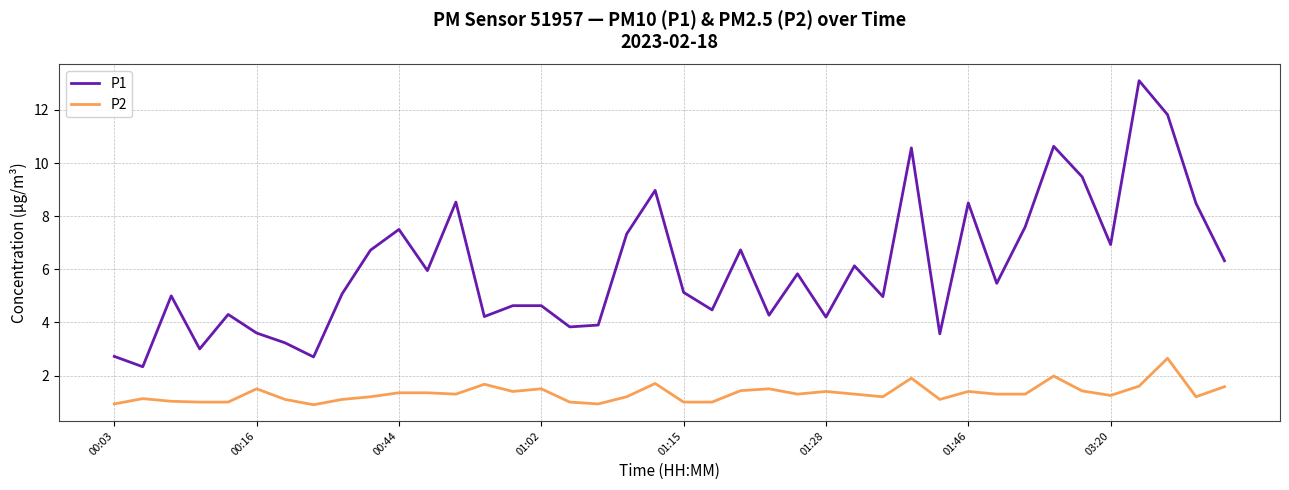

List the series in order of their peak value, highest first.

P1, P2